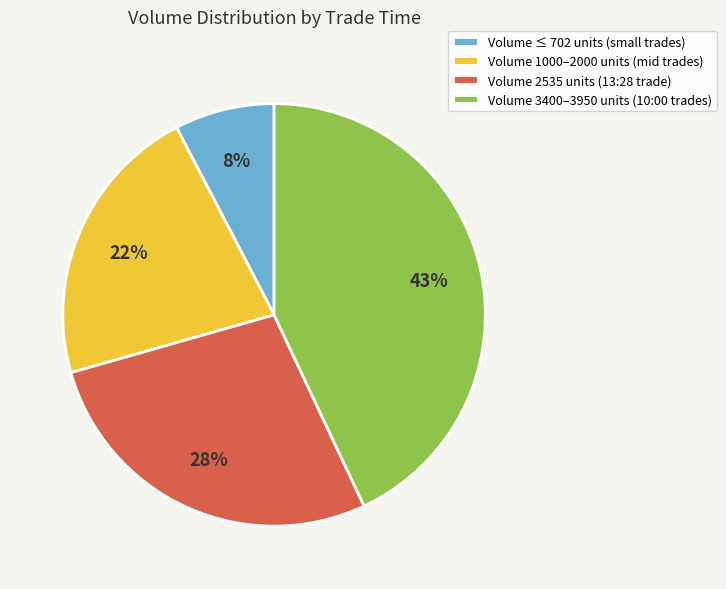

Approximately how many times larger is the value at Volume 2535 units (13:28 trade) compared to Volume 1000–2000 units (mid trades)?

1.3